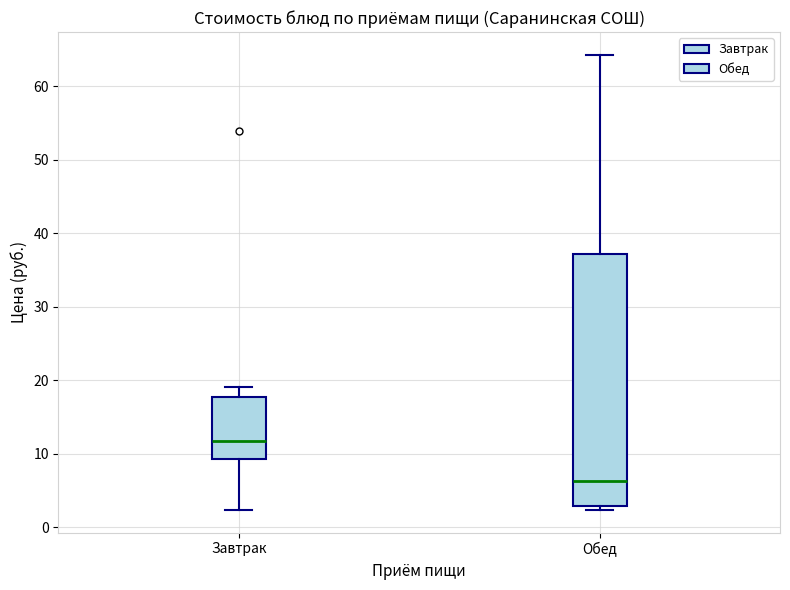

Which box's median line is the highest?

Завтрак